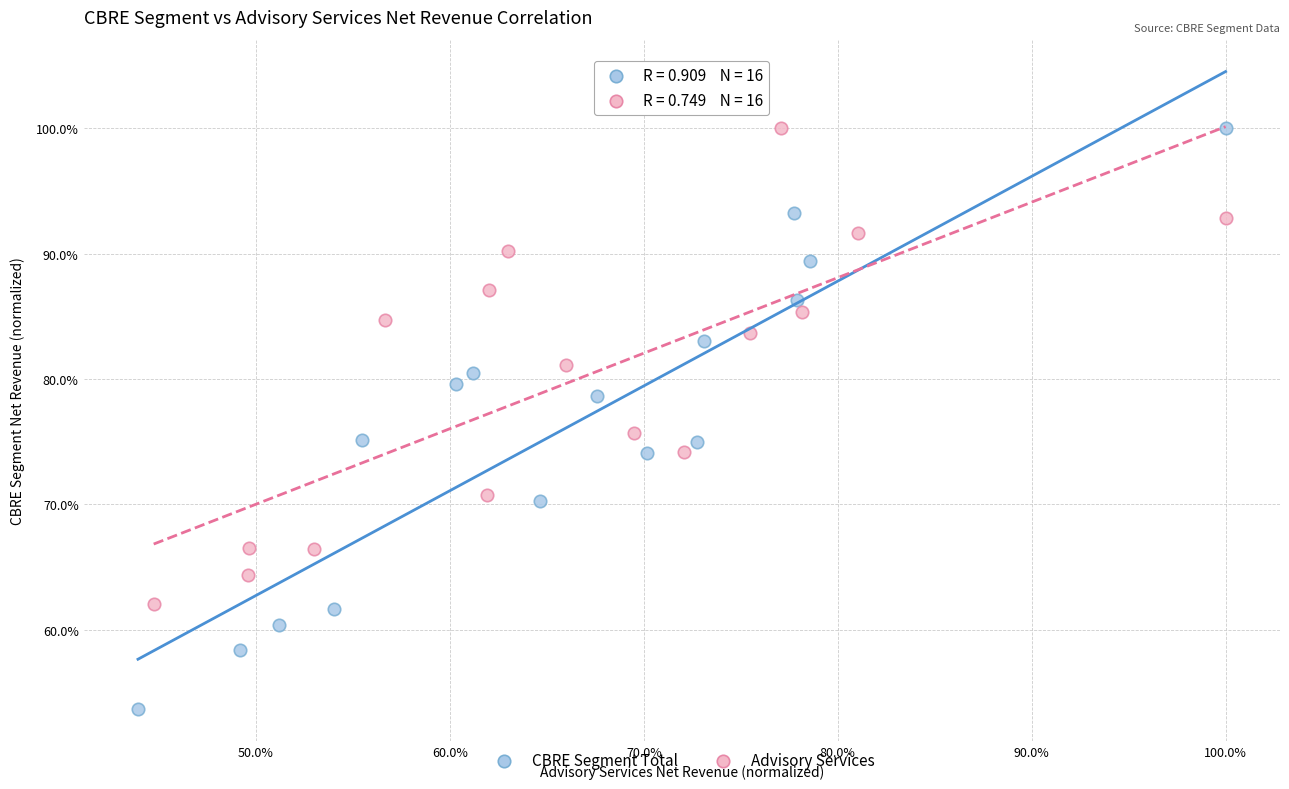

Which series contains the lowest Y value?

CBRE Segment Total